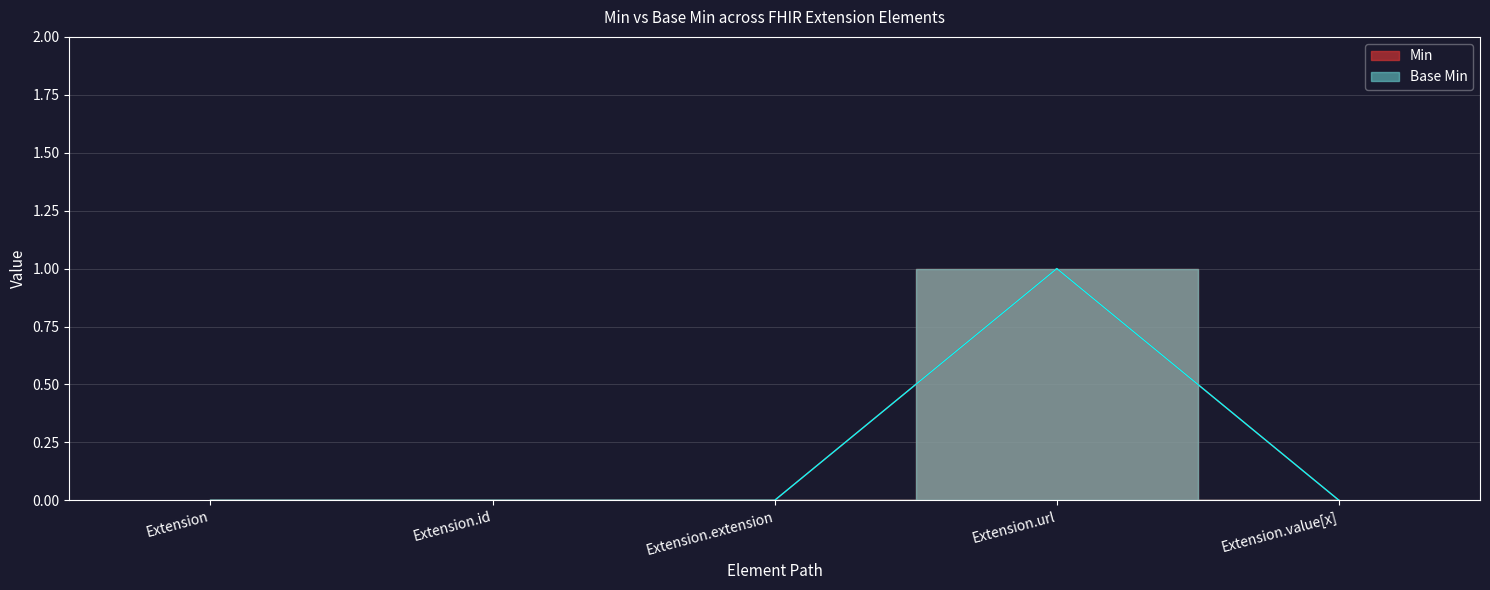

What position from the right is Extension?

5